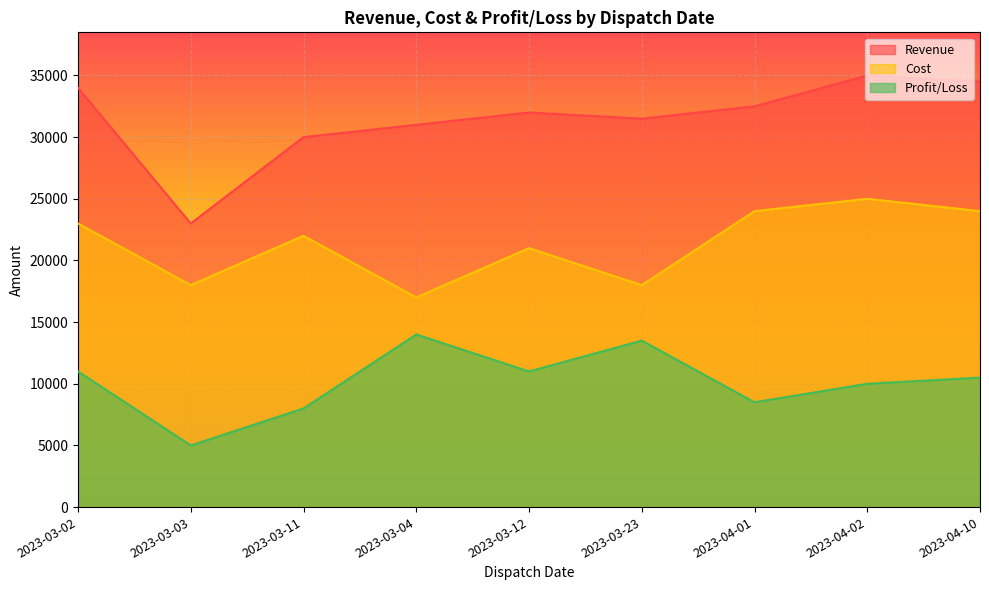

Between 2023-03-02 and 2023-03-04, which series saw the biggest shift?

Cost